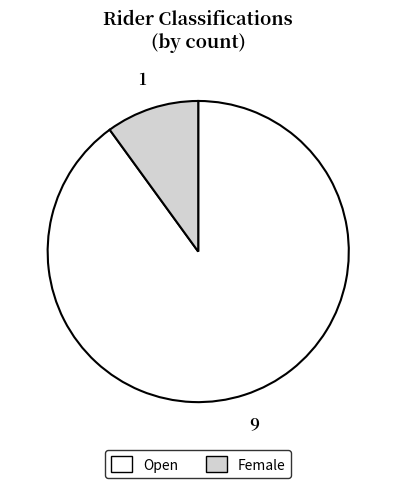

Combined, do Female and Open account for over 50%?

Yes